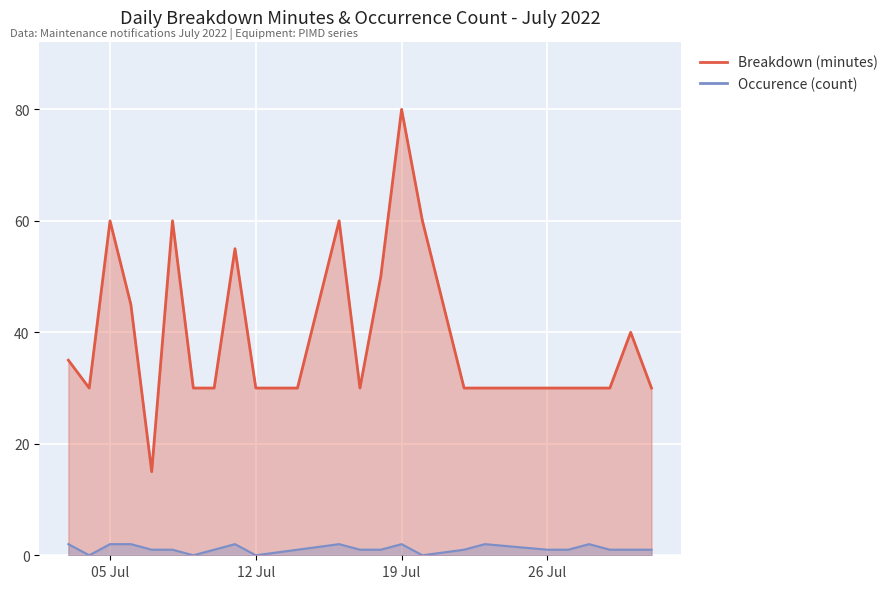

At which category does Occurence (count) reach its first local peak?

11.07.2022